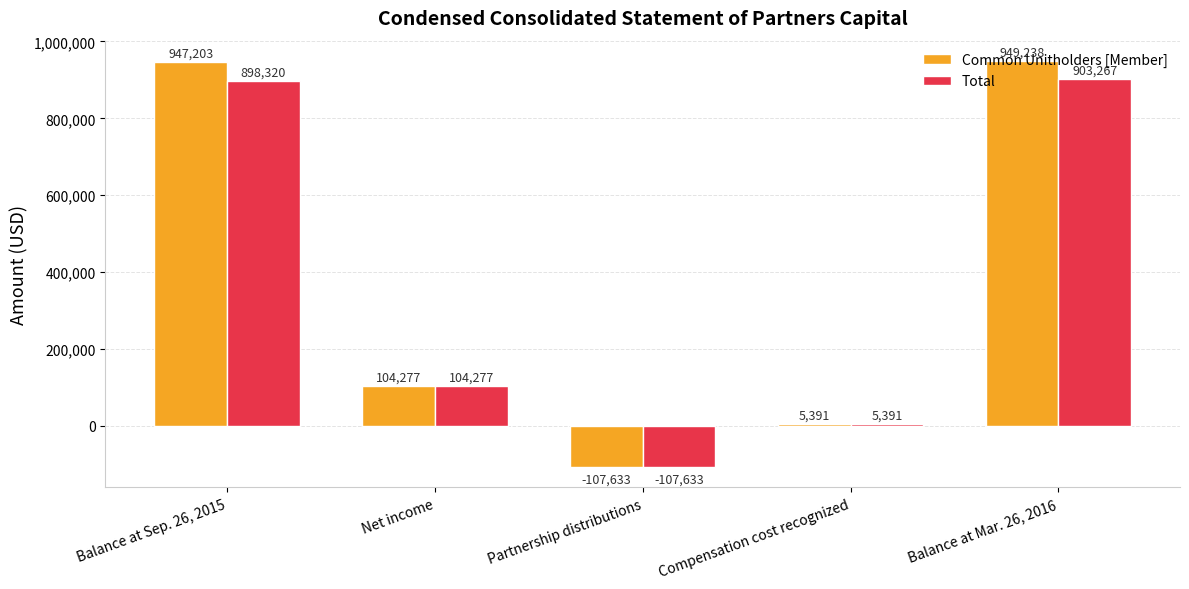

What position from the right is Balance at Sep. 26, 2015?

5